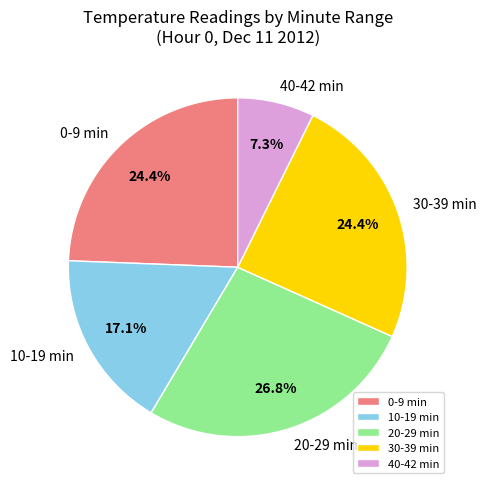

How many segments does this pie chart have?

5